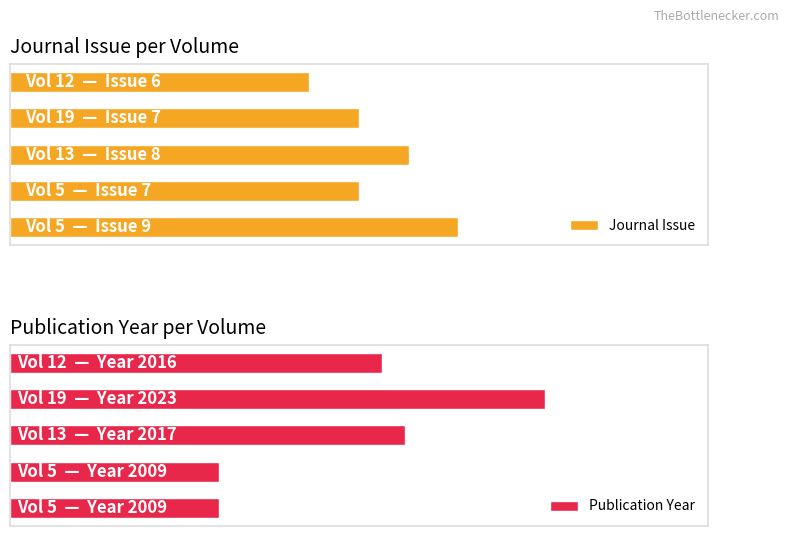

Reading left to right, extract all data points from this chart.

Journal Issue: 9	7	8	7	6
Publication Year: 9	9	17	23	16